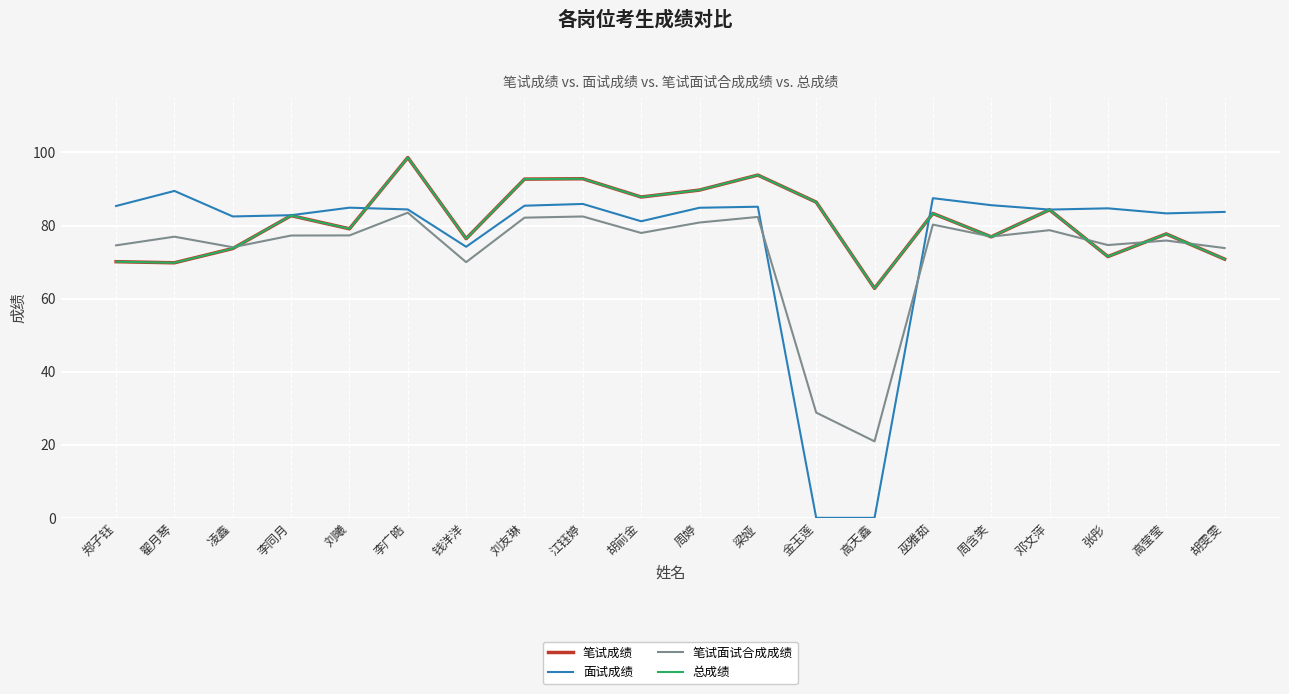

Which series has the largest total across all categories?

笔试成绩